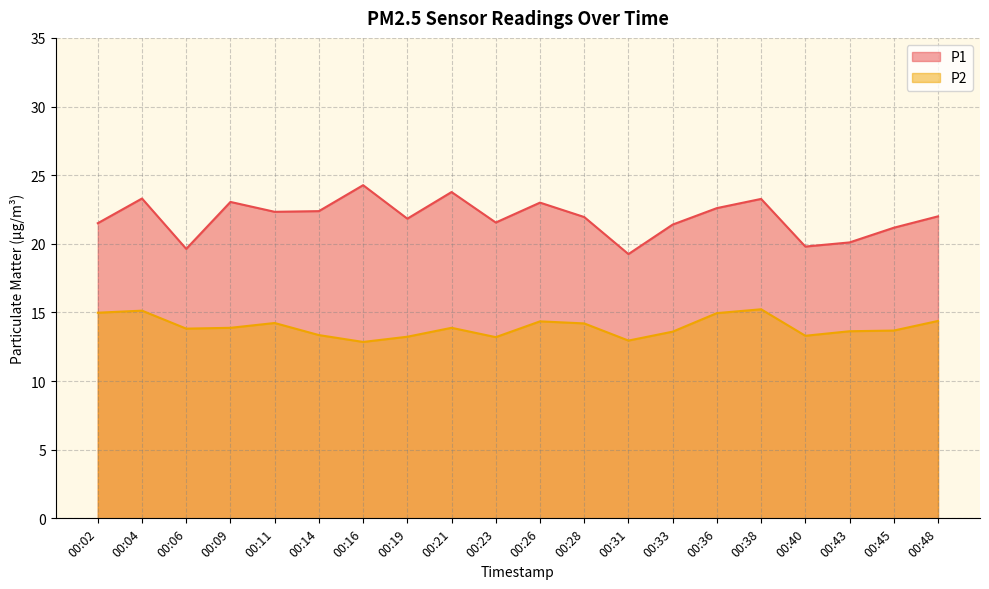

True or false: P2 and P1 cross at least once.

False